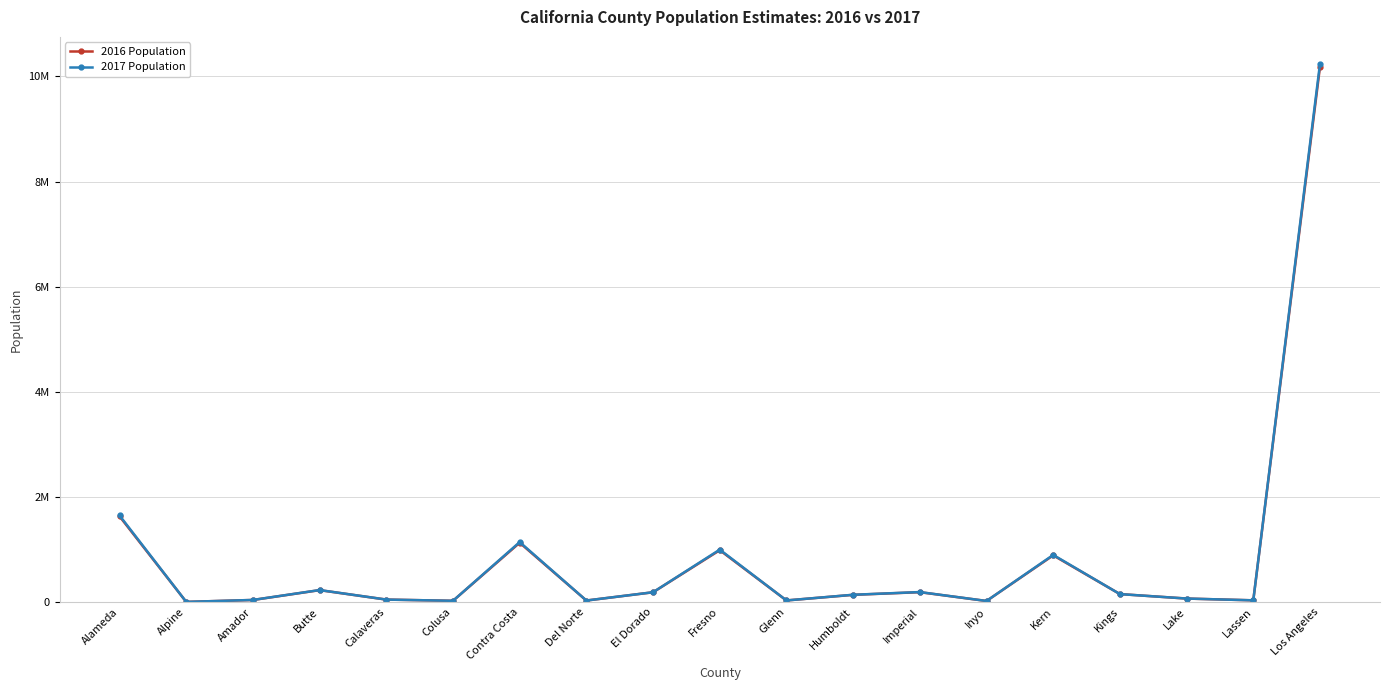

How many times do 2017 Population and 2016 Population cross each other?

8